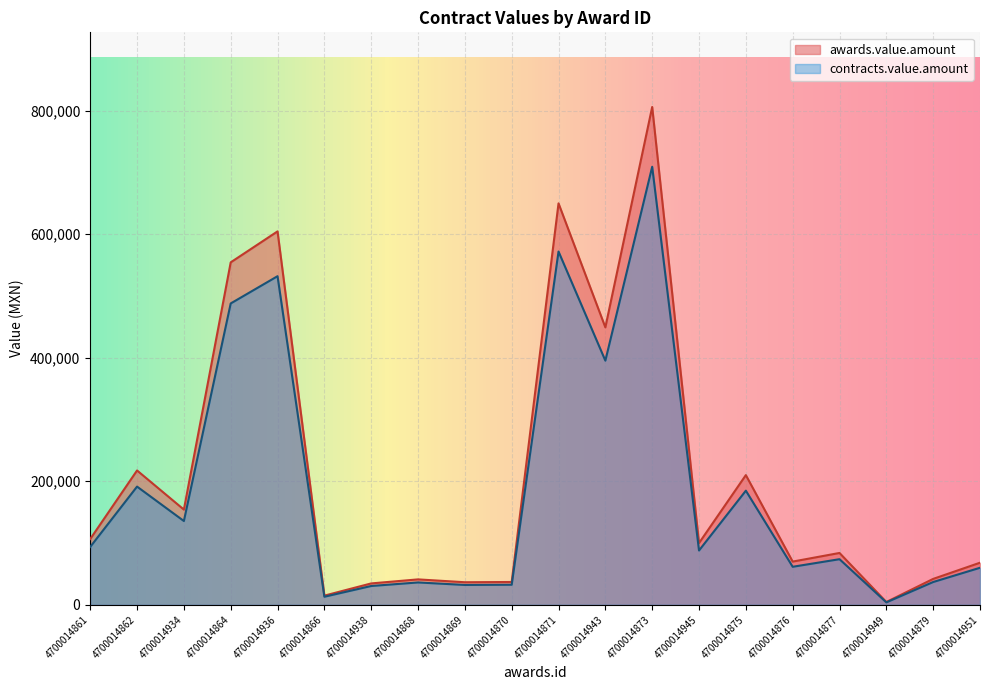

True or false: awards.value.amount and contracts.value.amount intersect in this chart.

False